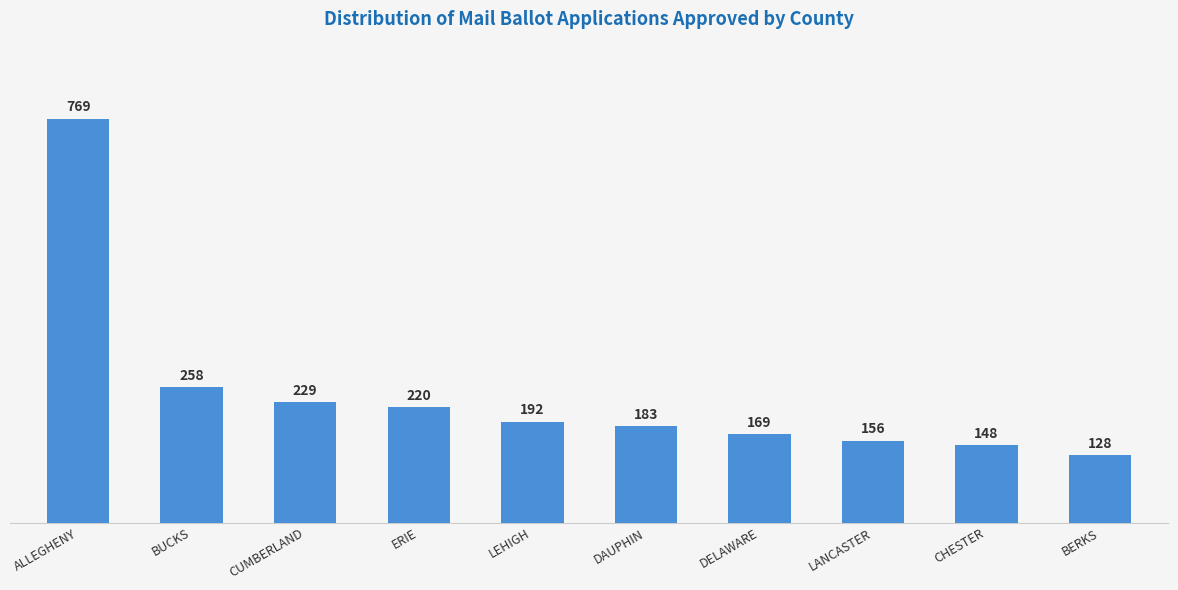

What is the label of the 2nd bar from the left?

BUCKS